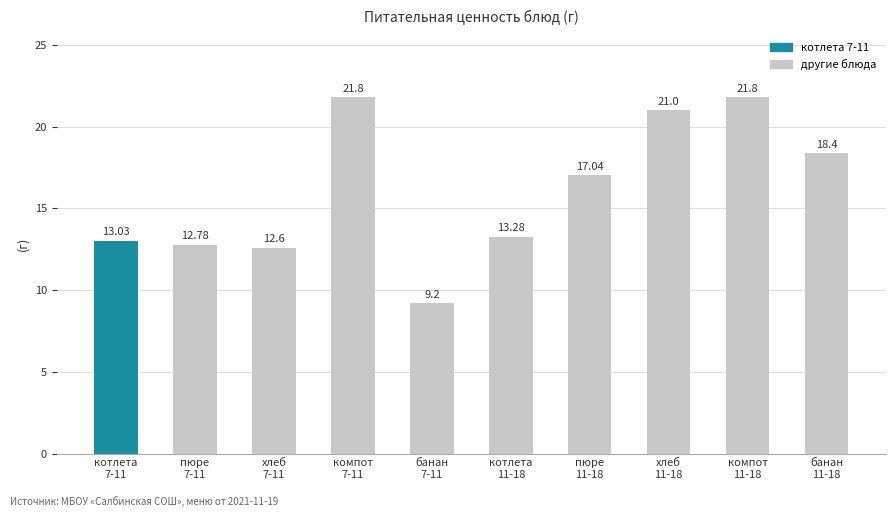

What is the difference between the maximum and second lowest values?

9.2